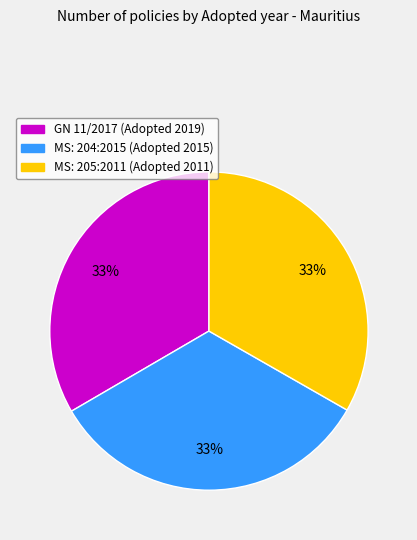

How many slices are in this pie chart?

3